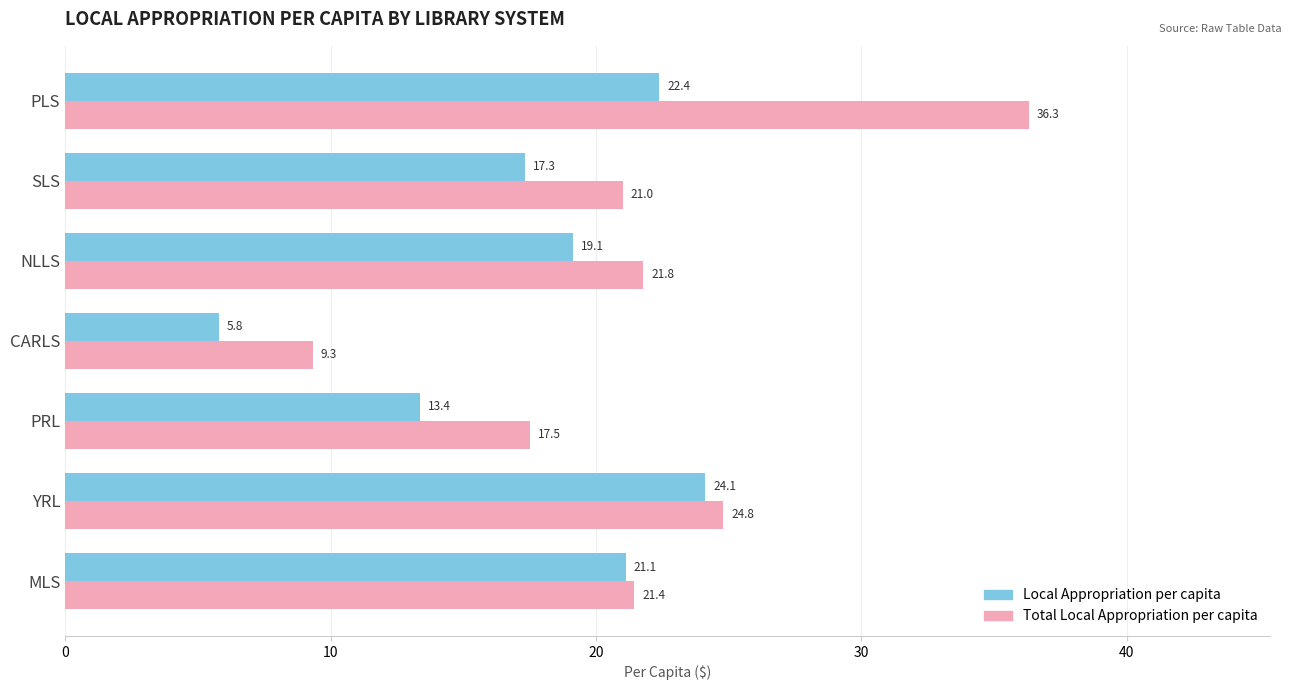

Which series has the largest range (max minus min)?

Total Local Appropriation per capita